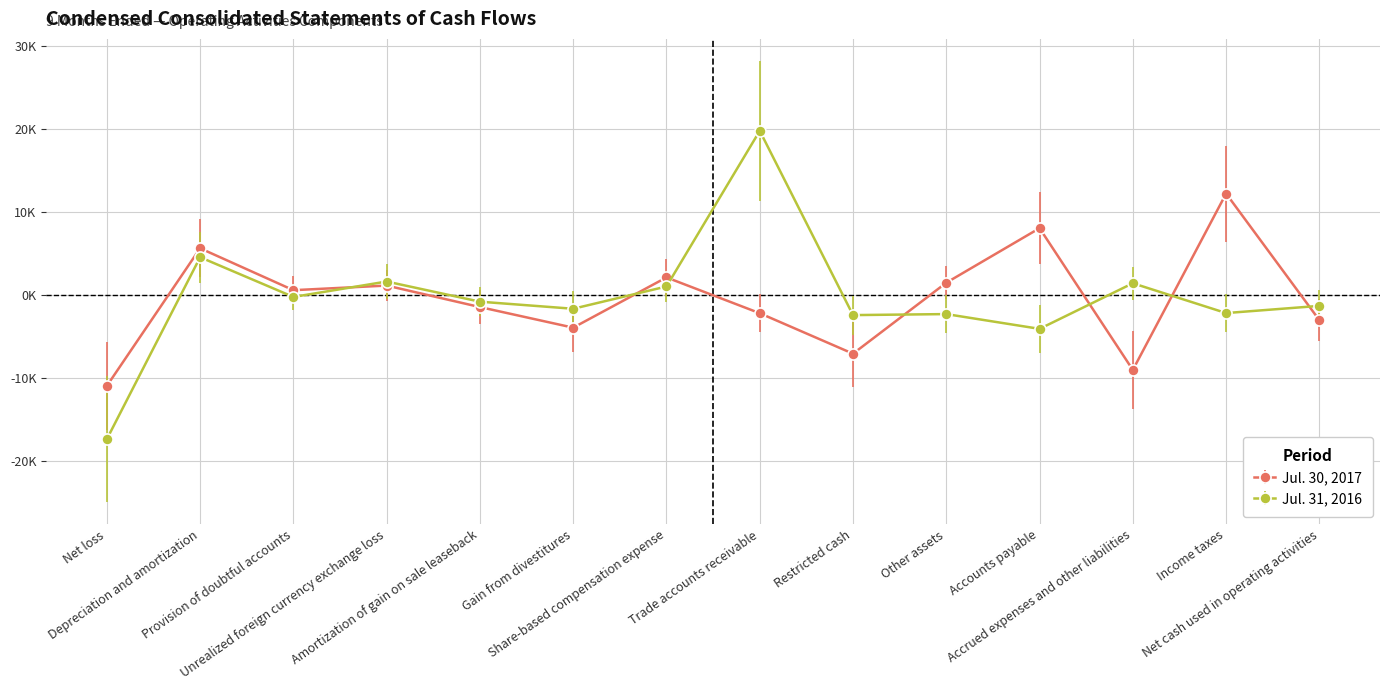

What are all the series names shown in the legend?

Jul. 30, 2017, Jul. 31, 2016